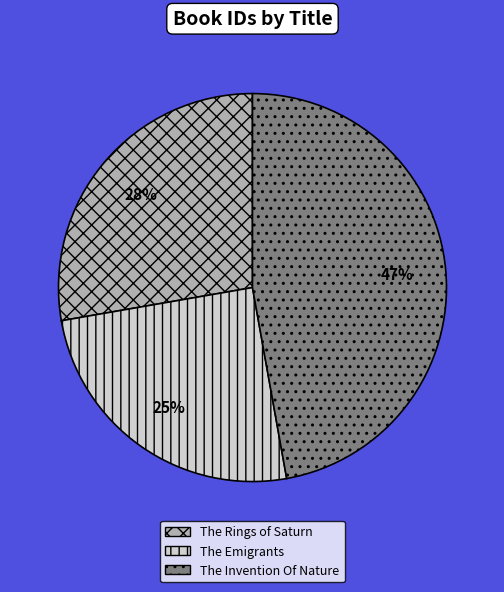

Count the number of slices in the pie.

3